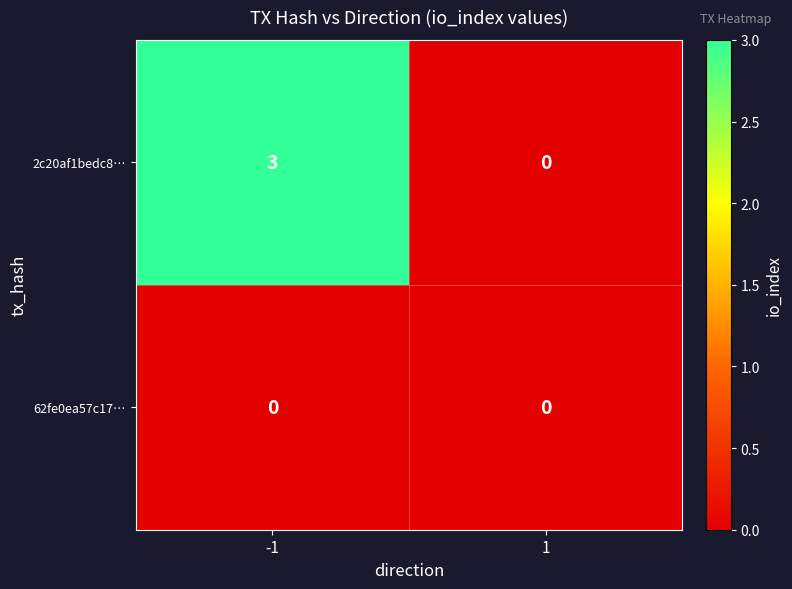

At which category is the sum across all series the highest?

-1